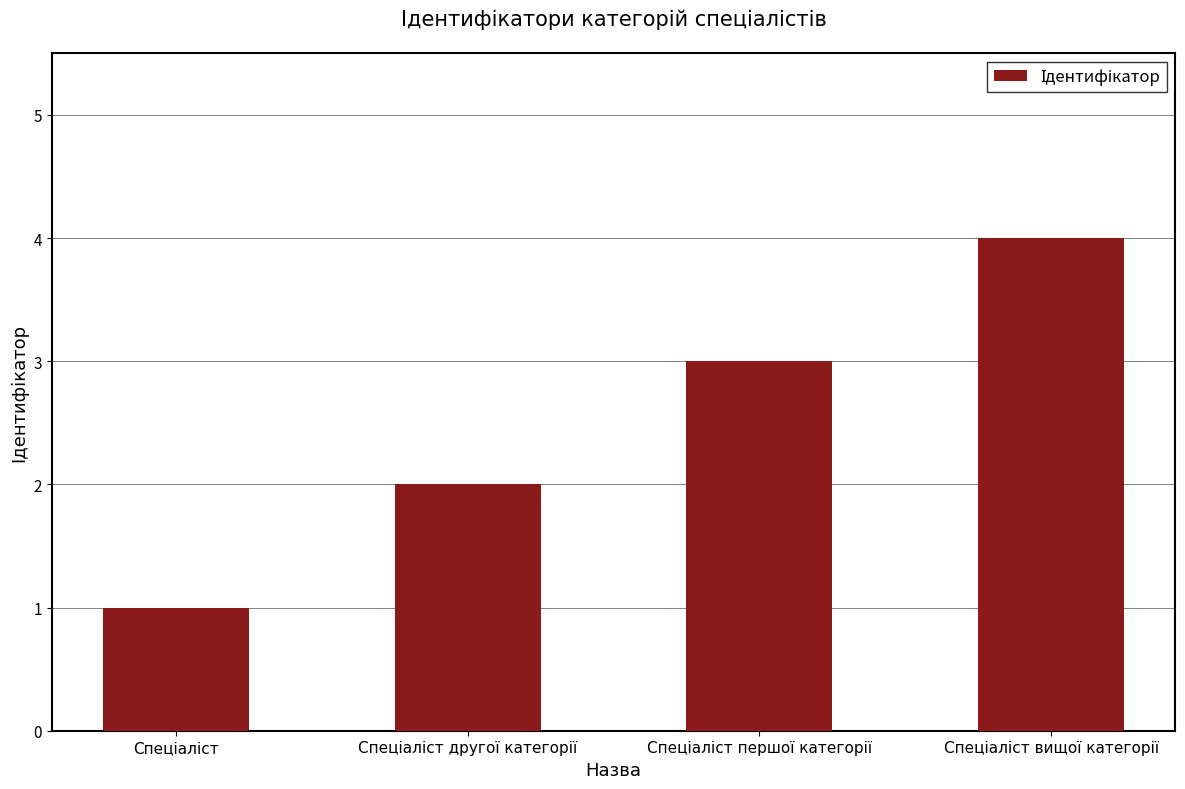

How many data points does each series have?

4